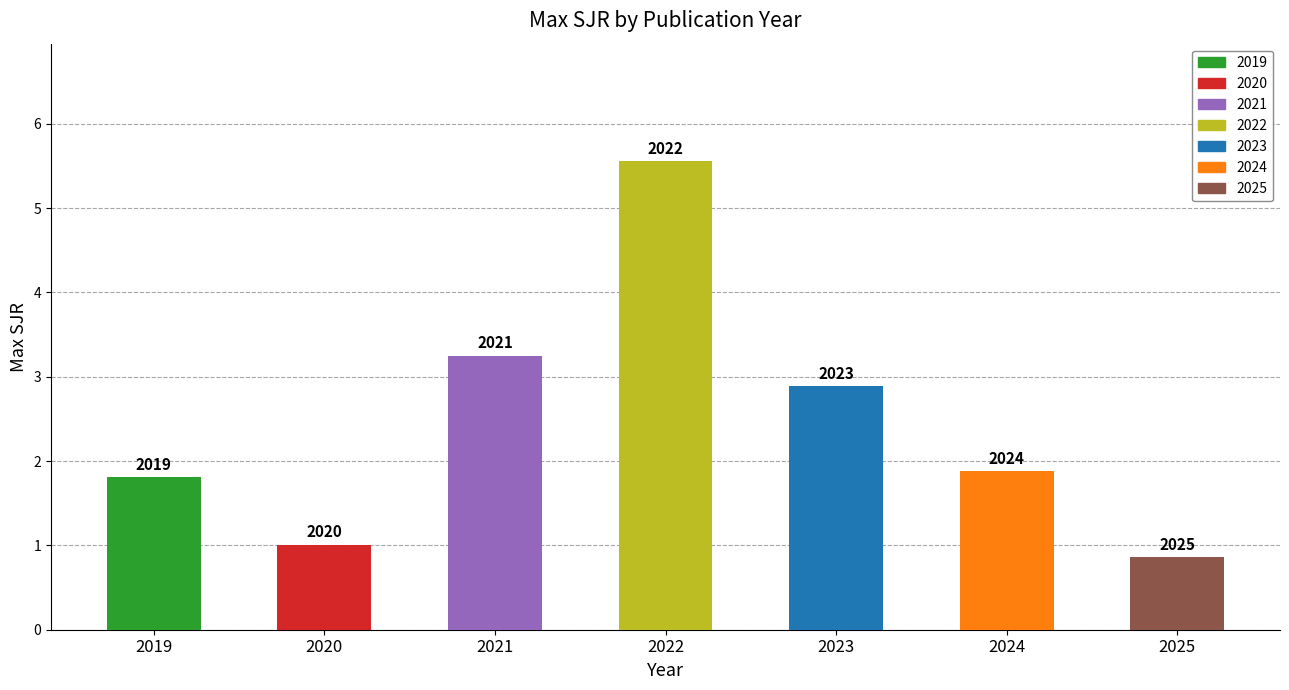

List the labels in order of value, smallest first.

2025, 2020, 2019, 2024, 2023, 2021, 2022